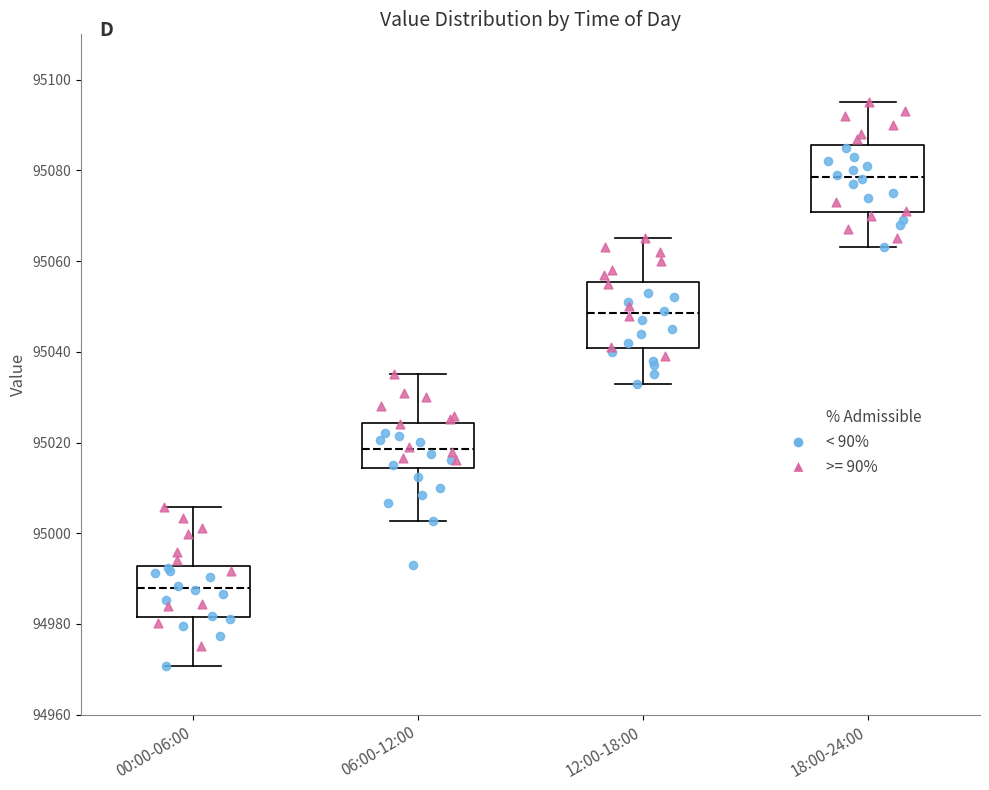

Which box has the highest median line?

18:00-24:00